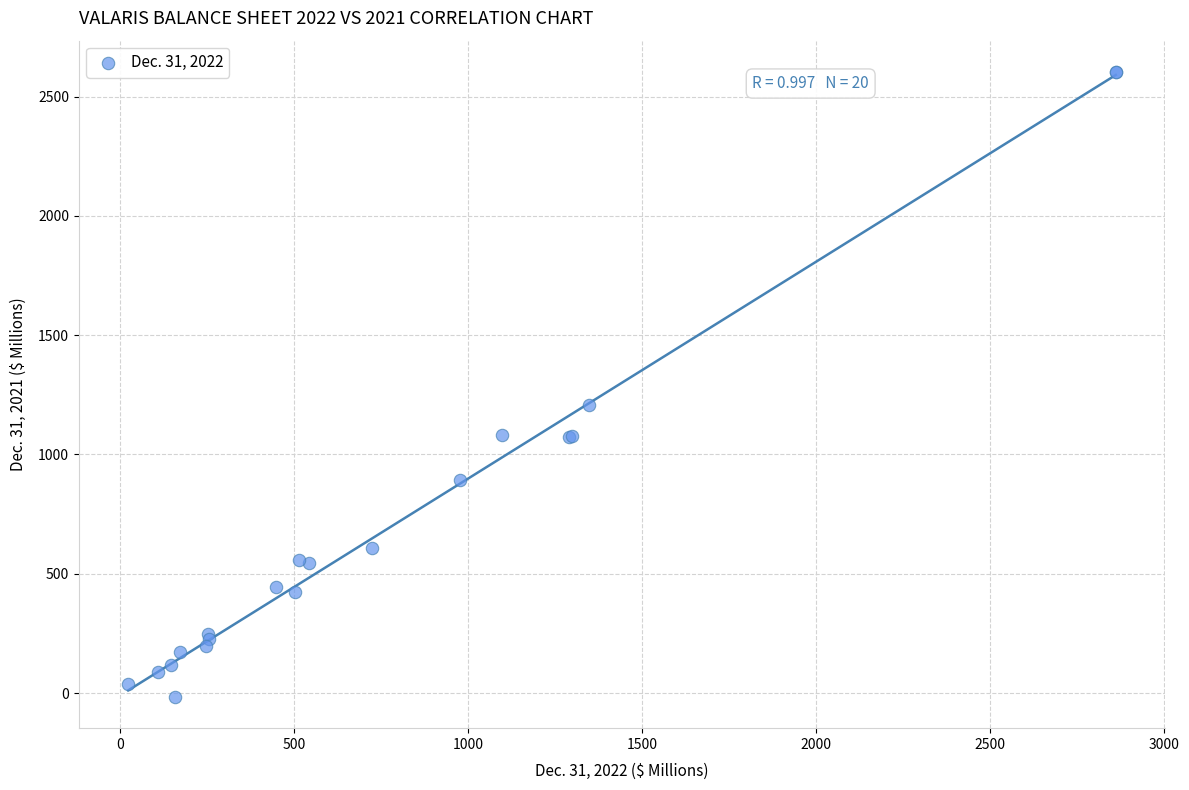

What Y value in the scatter plot is closest to 1293?

1206.6